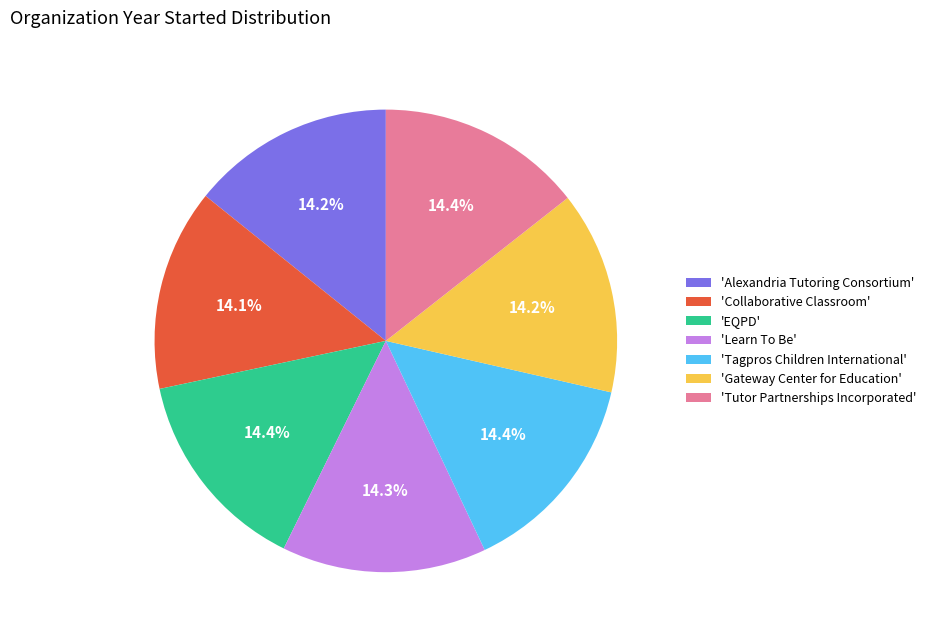

Is there any slice that represents more than half of the pie?

No